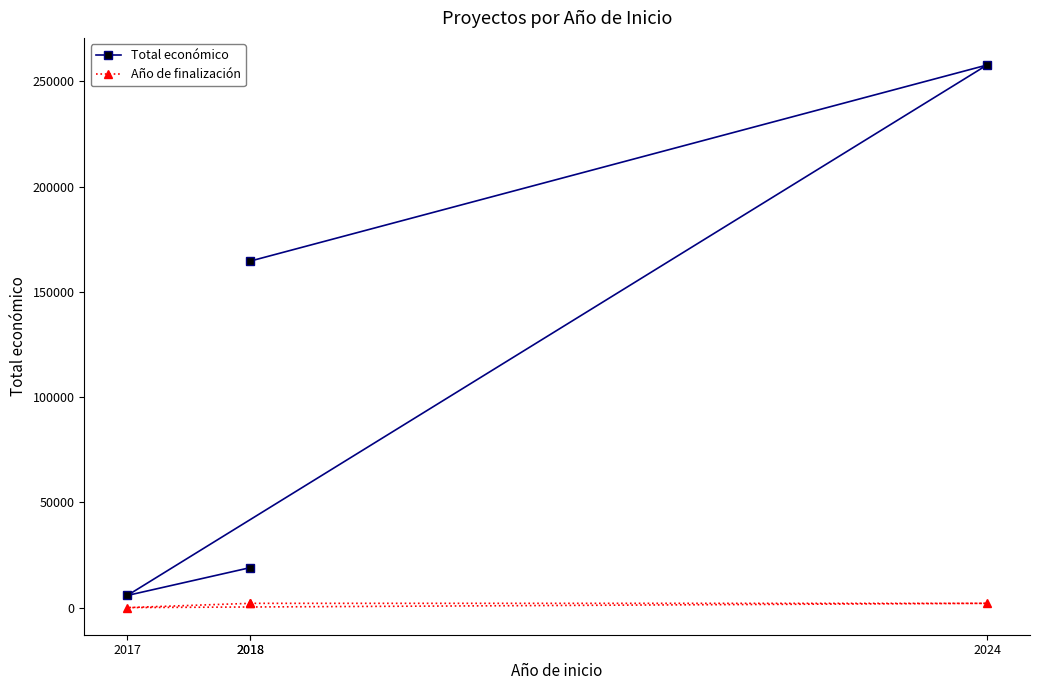

How many categories are shown in the chart?

4